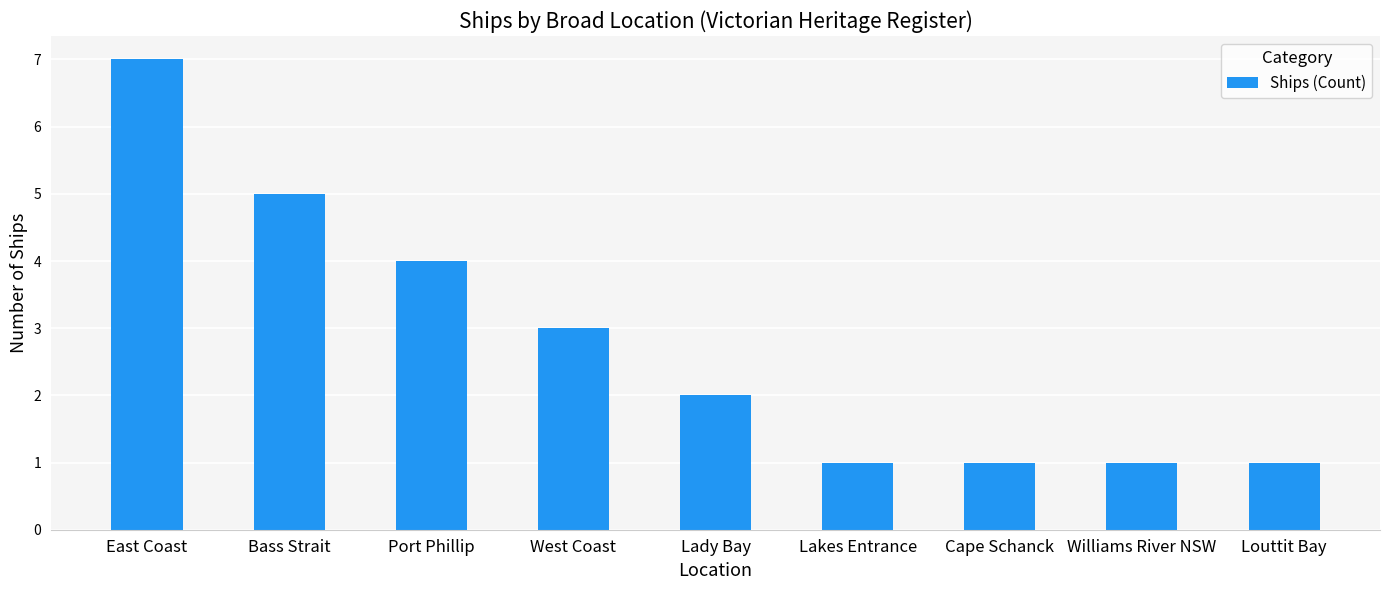

Reading right to left, what are all the values shown in this chart?

Louttit Bay=1	Williams River NSW=1	Cape Schanck=1	Lakes Entrance=1	Lady Bay=2	West Coast=3	Port Phillip=4	Bass Strait=5	East Coast=7